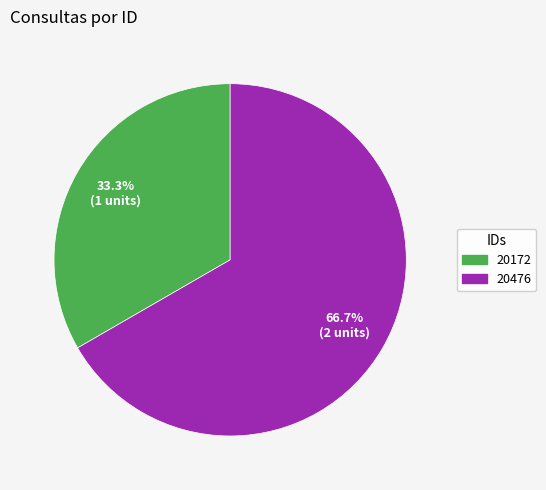

How much of the chart is everything except 20476?

33.3%